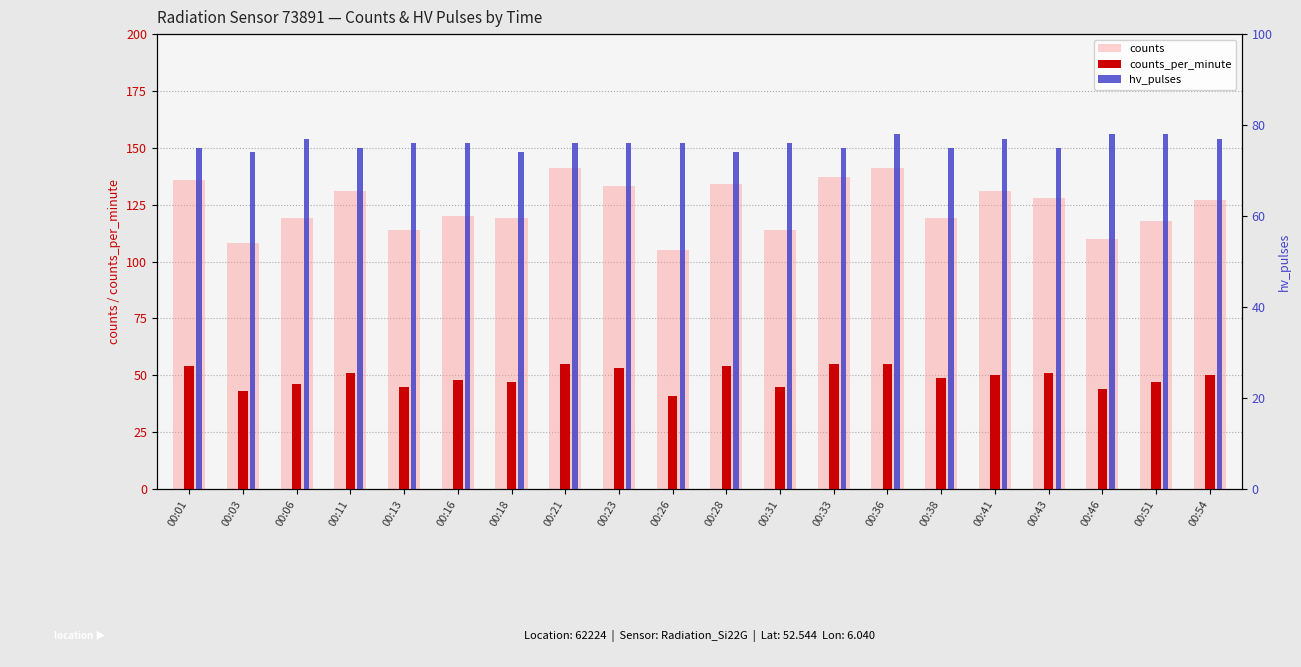

What is the difference between the maximum and second lowest values in the counts series?

33